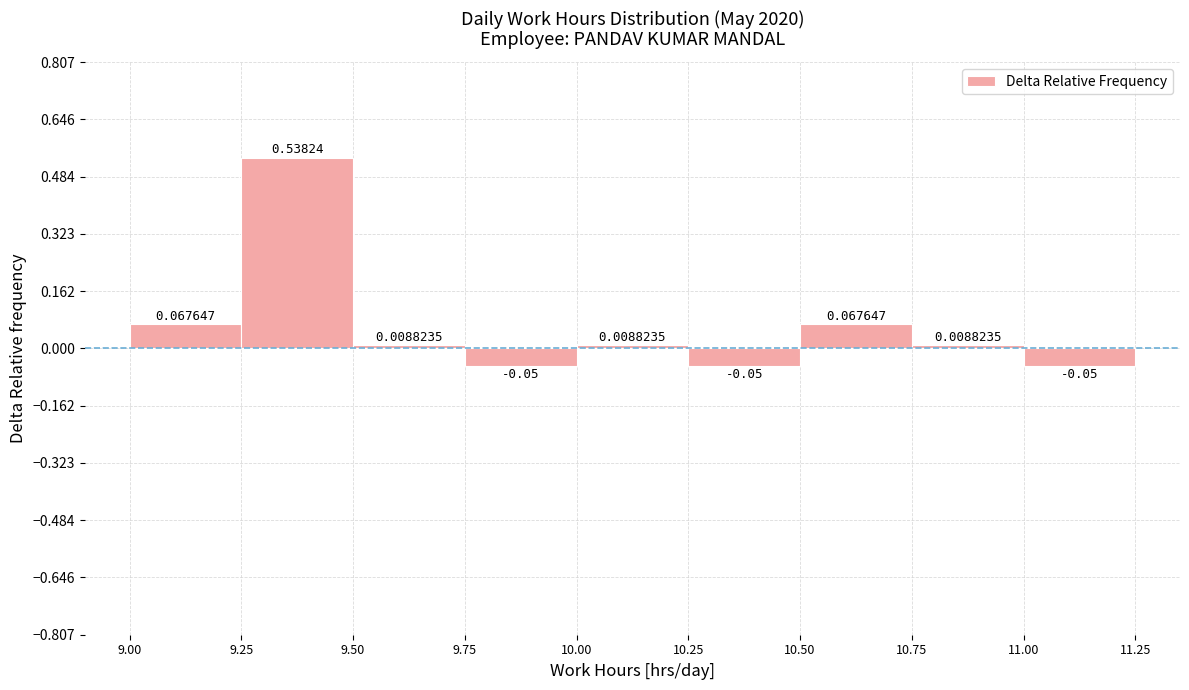

Over which range of the x-axis is the bar tallest?

9.25 to 9.50